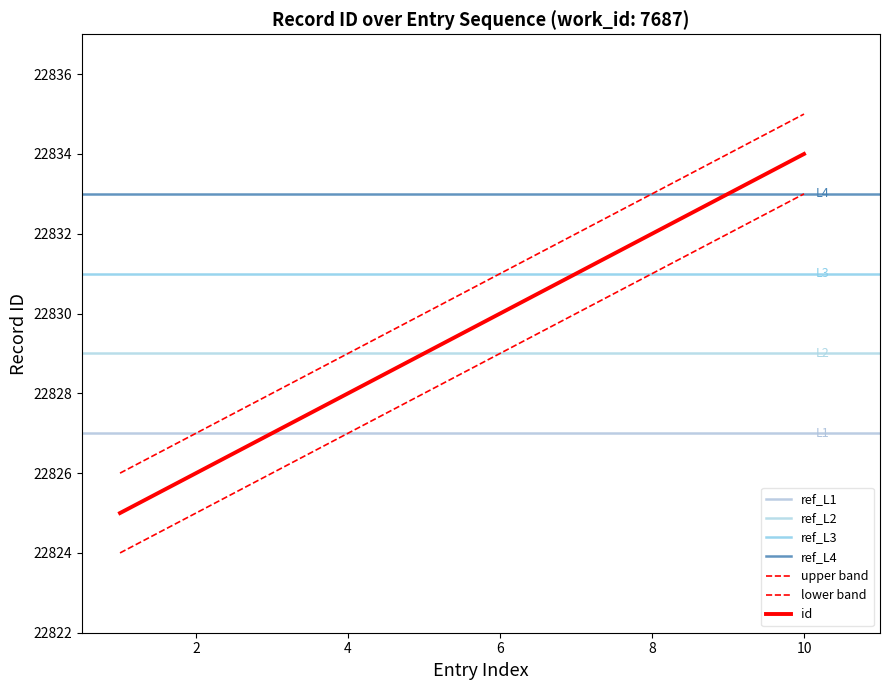

Does the chart display data point markers on the line(s)?

No